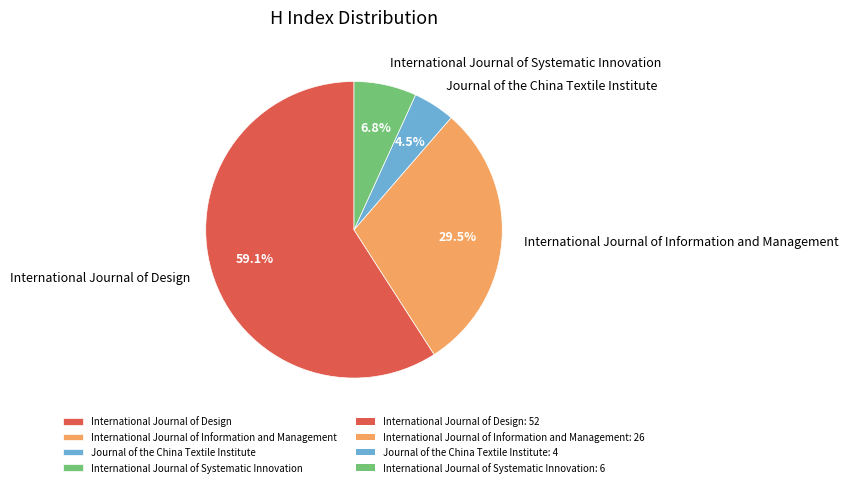

Is there any slice that represents more than half of the pie?

Yes